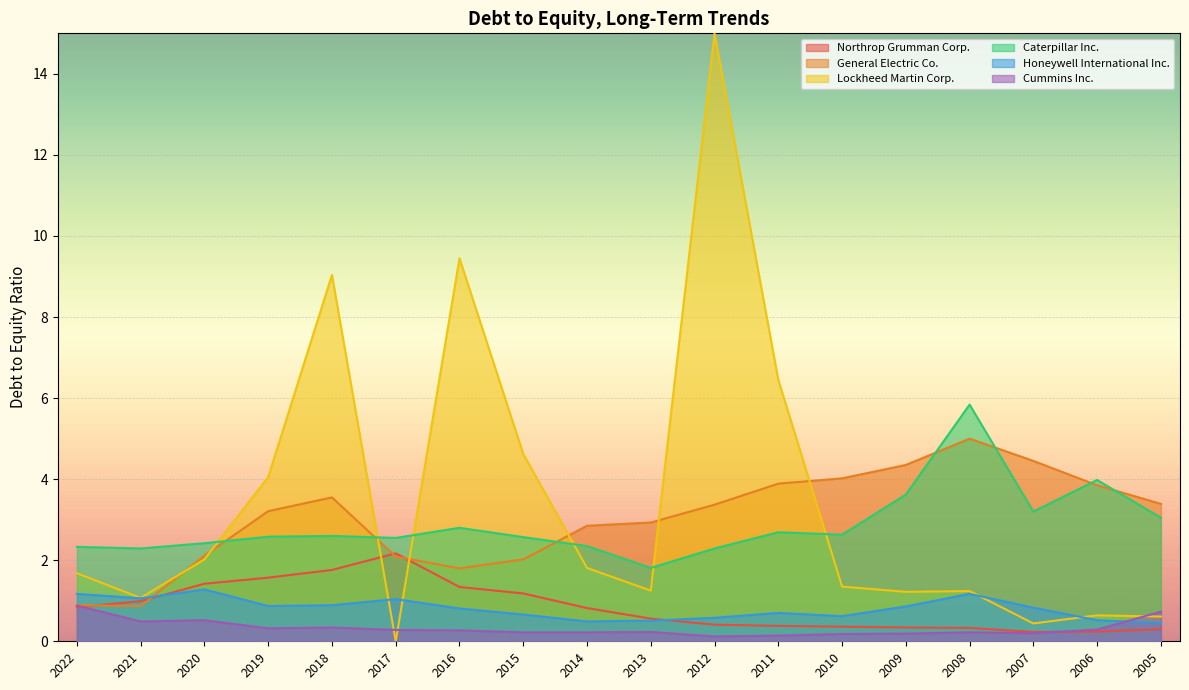

What is the minimum value for Honeywell International Inc.?

0.5